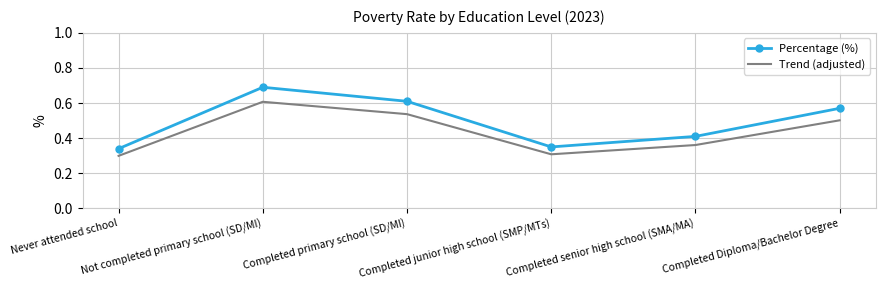

True or false: Trend (adjusted) and Percentage (%) cross at least once.

False